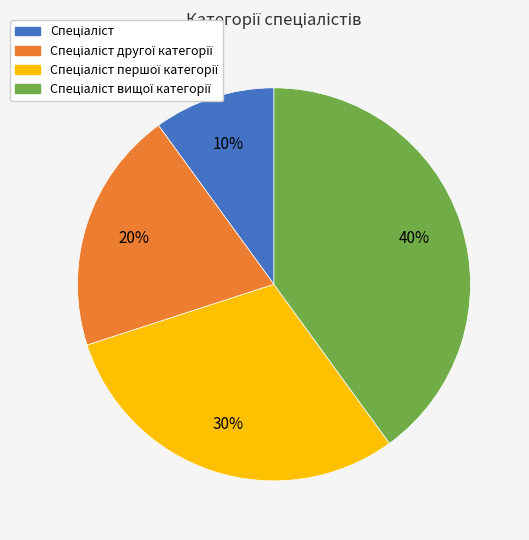

Is there any slice that represents more than half of the pie?

No